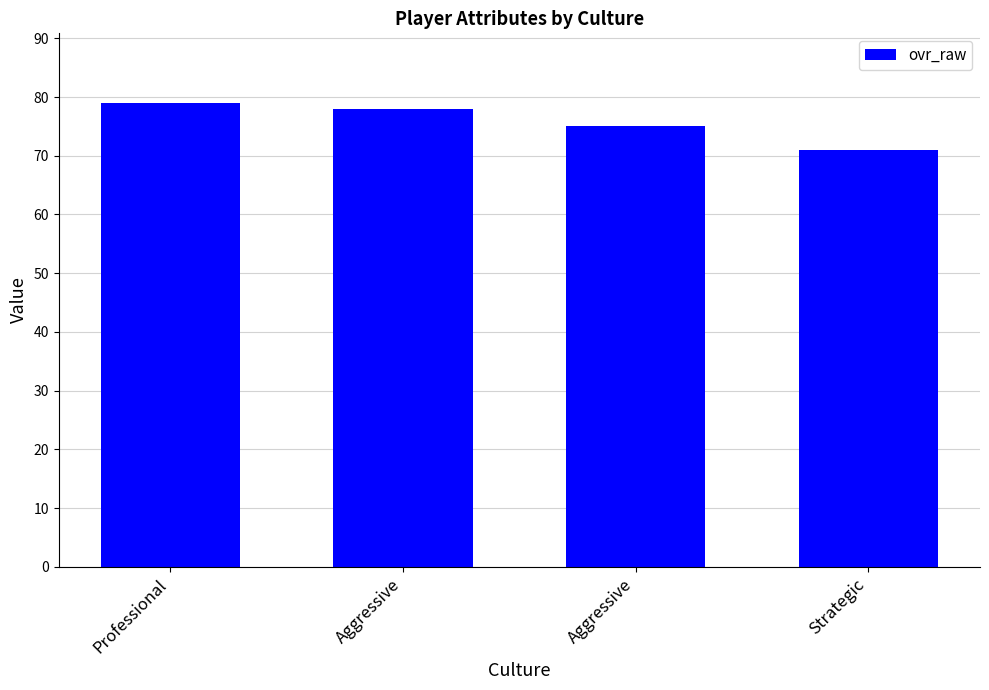

What is the smallest value displayed?

71